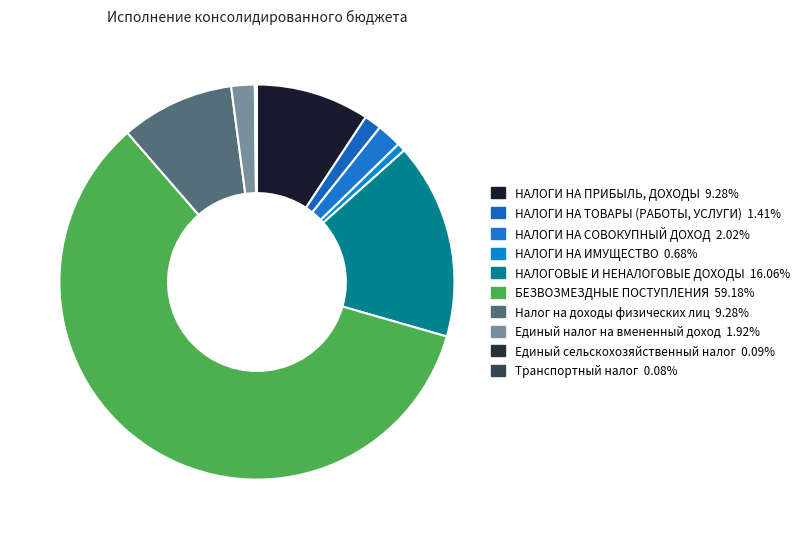

Which category accounts for the majority?

БЕЗВОЗМЕЗДНЫЕ ПОСТУПЛЕНИЯ